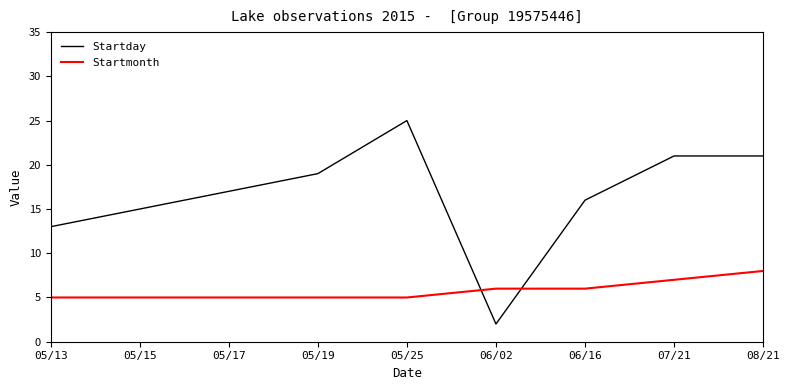

What is the minimum value for Startday?

2